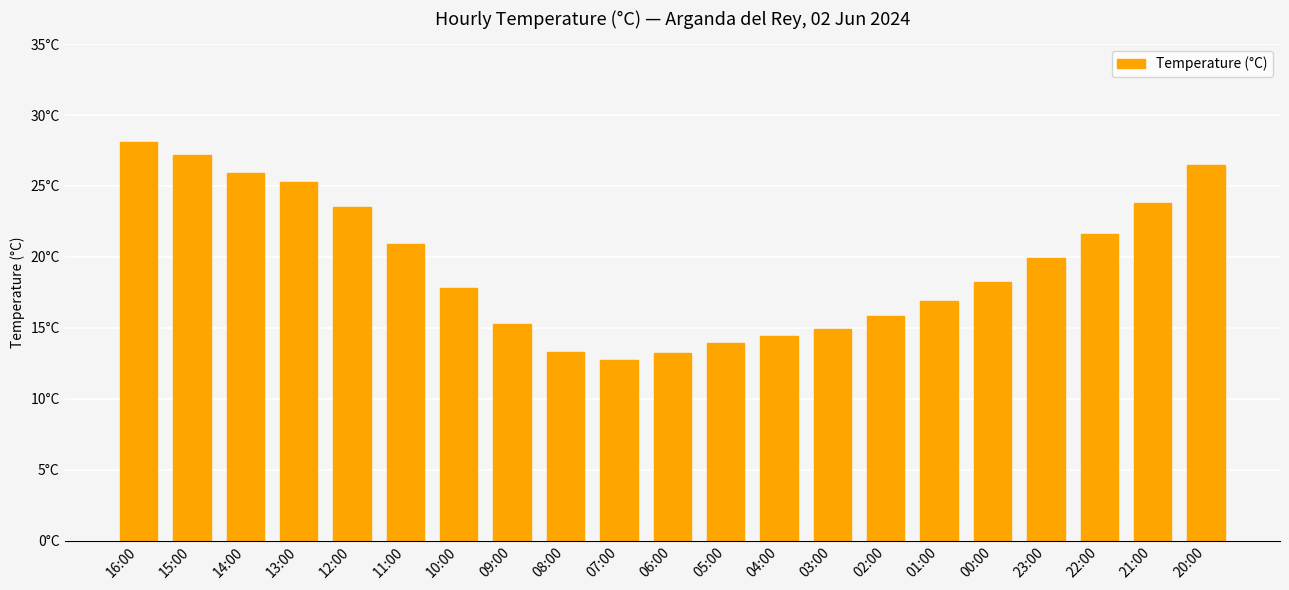

Does the chart contain any negative values?

No